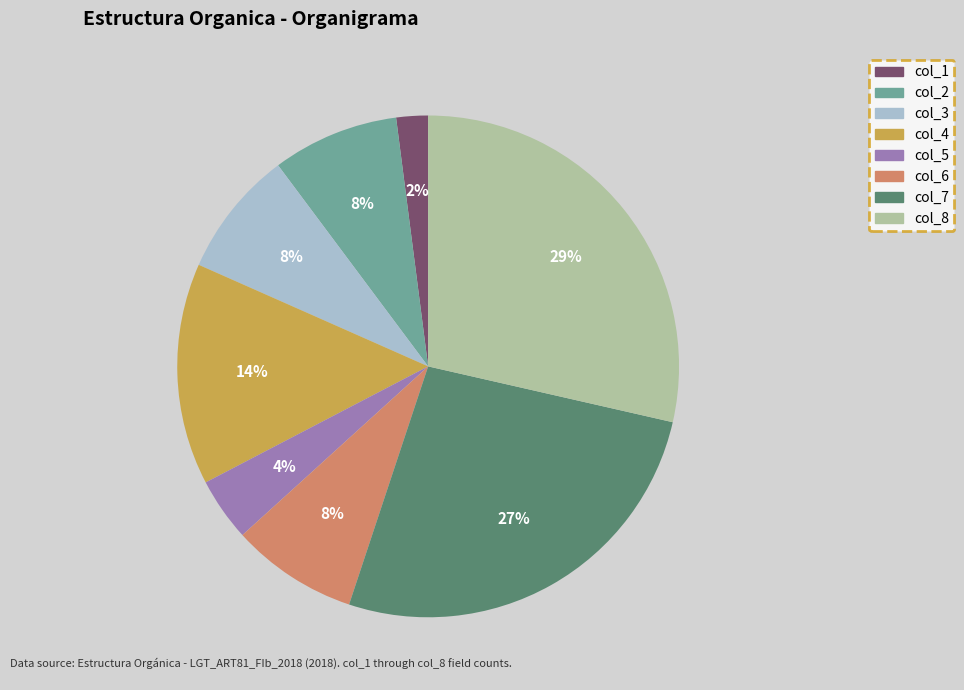

Combined, do col_1 and col_3 account for over 50%?

No